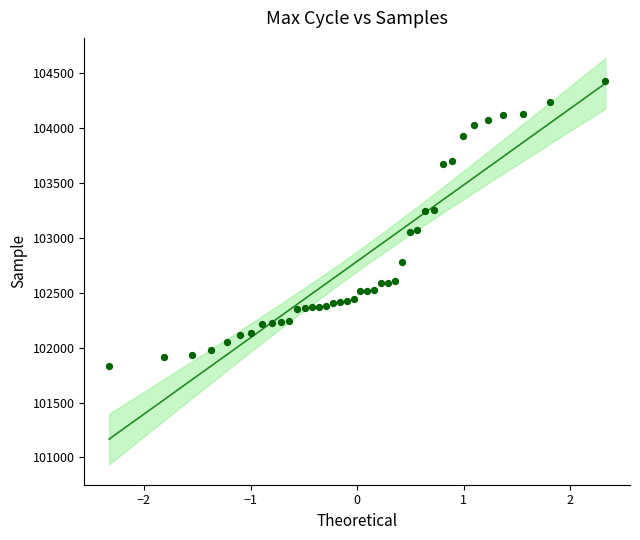

What is the range of Y values (max minus min)?

2598